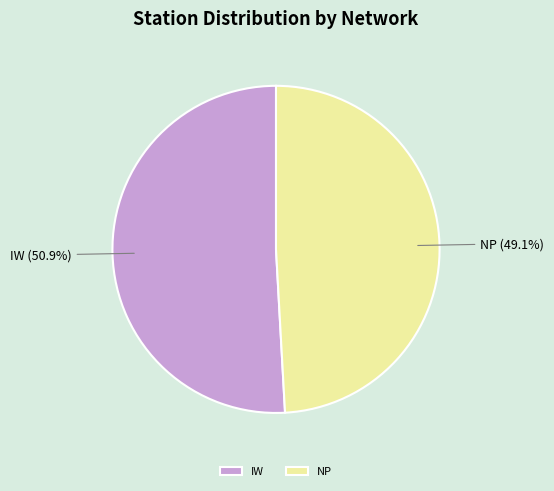

Is it true that NP is 56% of the pie?

False